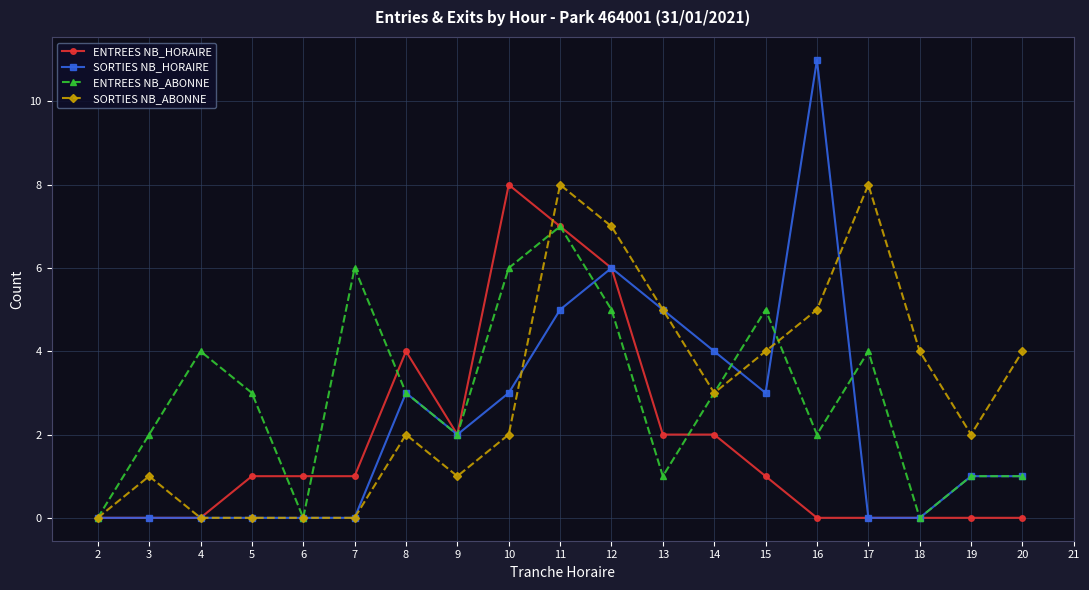

How many interior local valleys does the ENTREES NB_ABONNE series have?

5